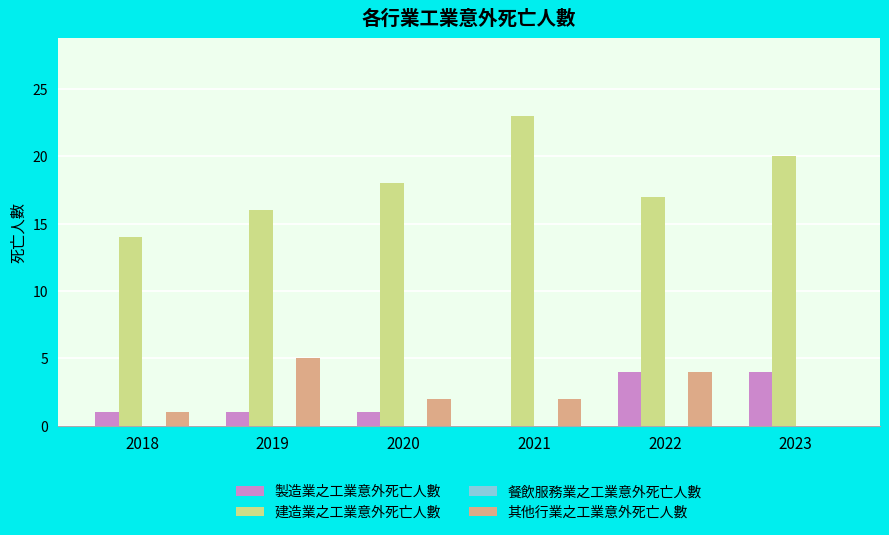

The value of 製造業之工業意外死亡人數 at 2020 is 0. True or false?

False